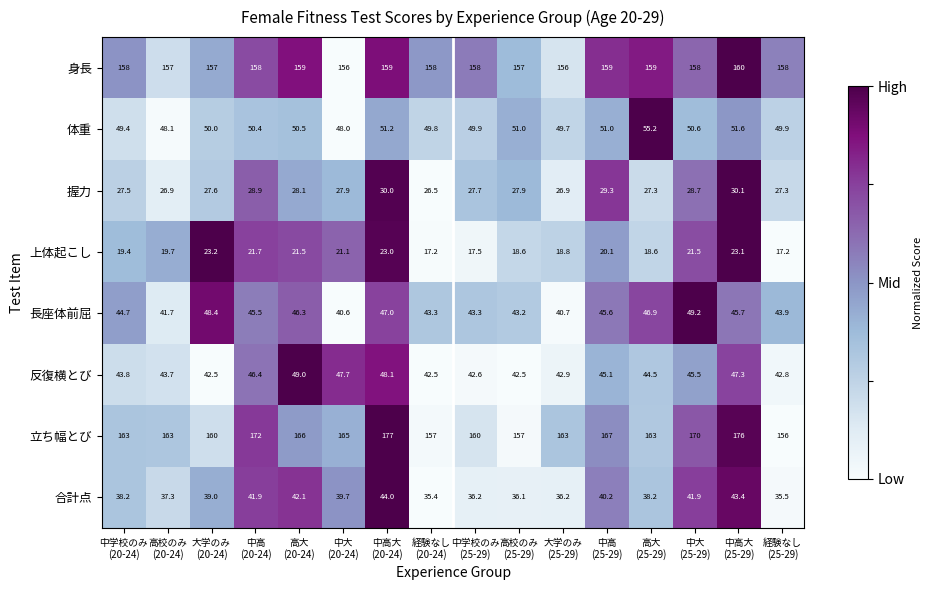

Rank the series by their maximum value, from highest to lowest.

立ち幅とび, 身長, 体重, 長座体前屈, 反復横とび, 合計点, 握力, 上体起こし